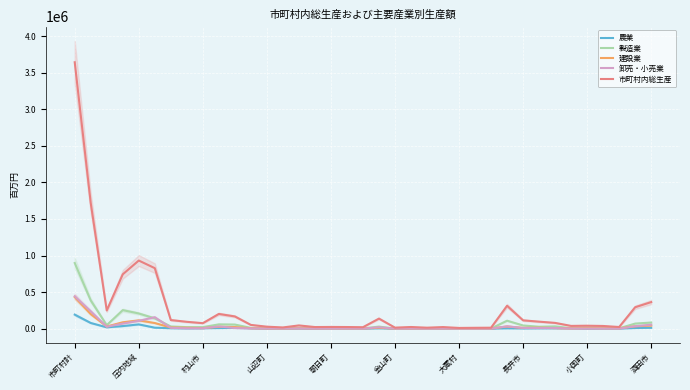

What is the difference between the maximum and minimum values in the 農業 series?

191506